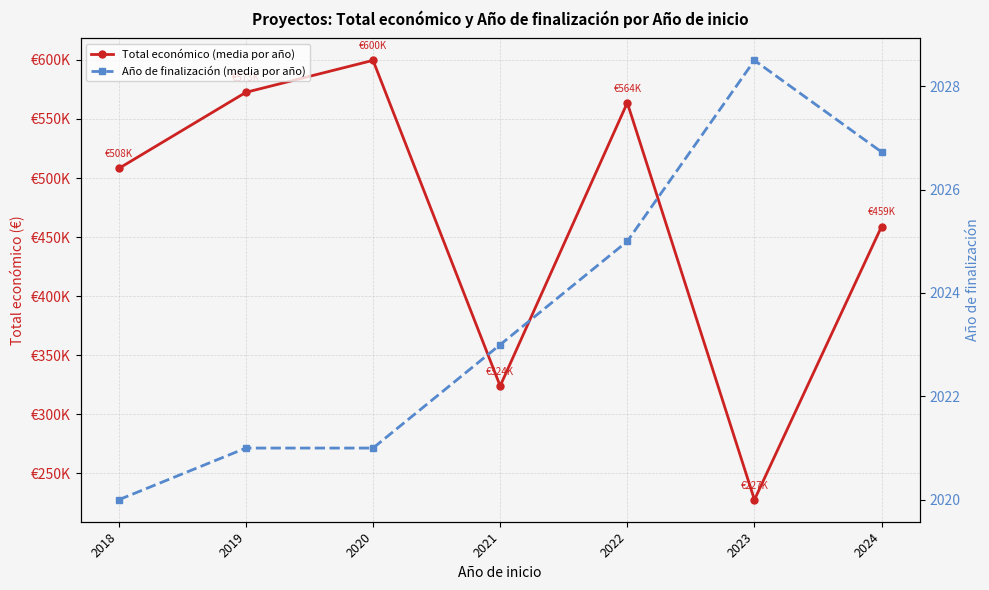

Read the Año de finalización (media por año) value at 2018.

2020.0